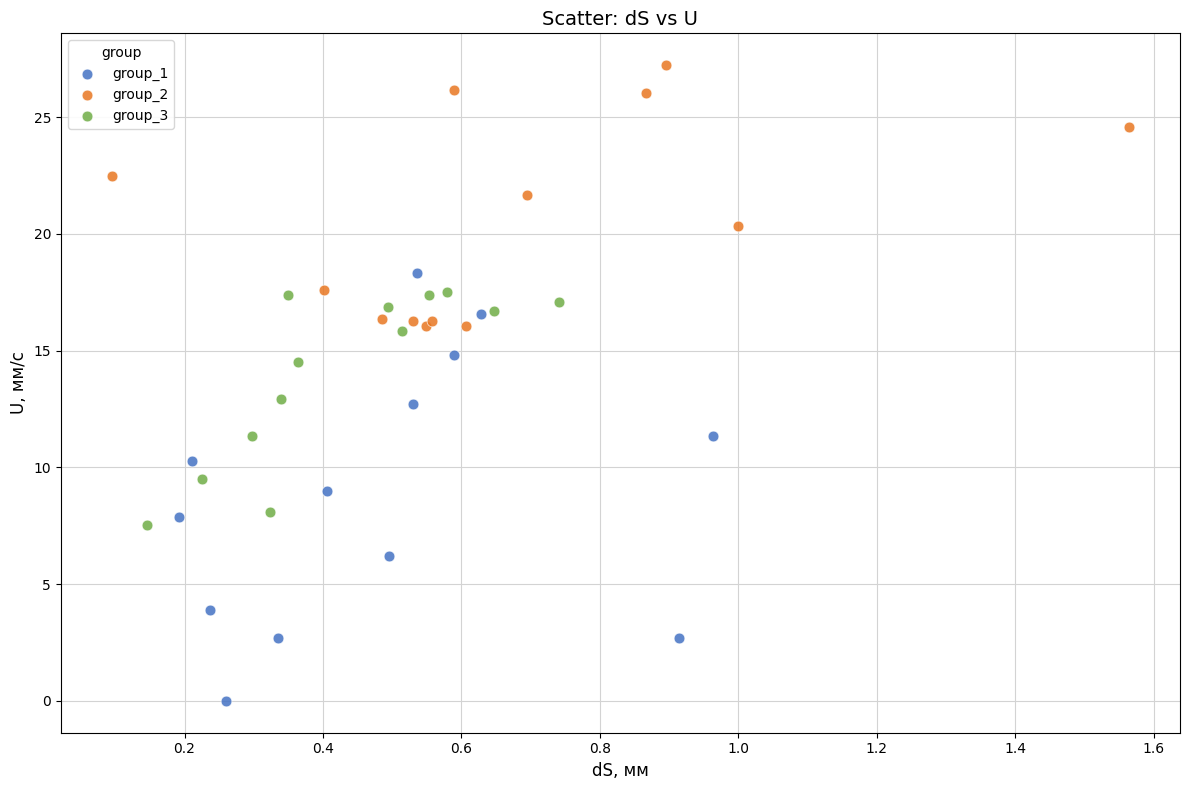

Which series contains the lowest Y value?

group_1